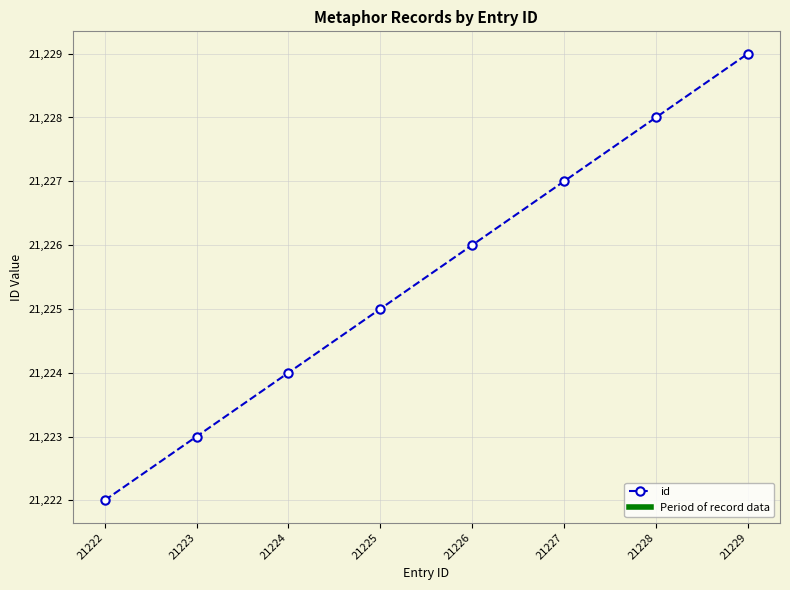

List the labels in order of value, smallest first.

21222, 21223, 21224, 21225, 21226, 21227, 21228, 21229